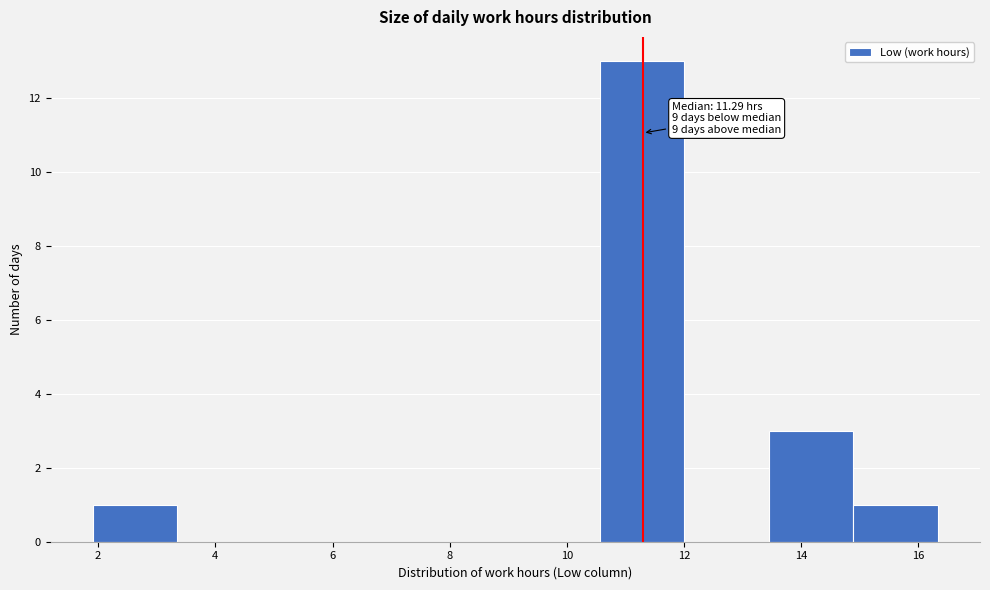

Over which range of the x-axis is the bar tallest?

10.6 to 12.0